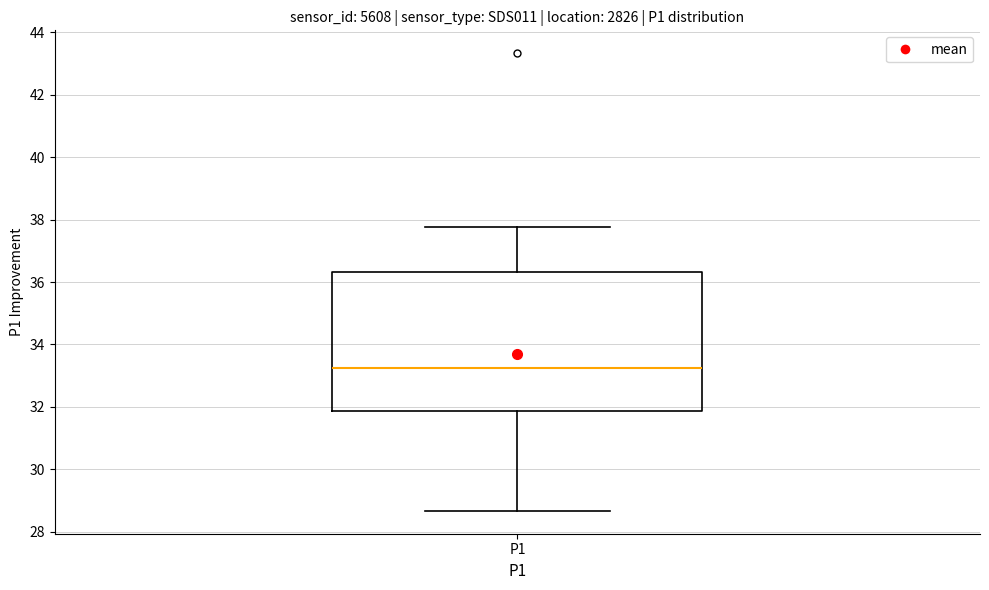

Read this box plot against the y-axis: the position of the median line, the range covered by the box, and the ends of both whiskers. The values are not printed on the chart, so give them approximately, as read against the axis.

median 33.2, box 31.8 to 36.4, whiskers 28.6 to 37.8